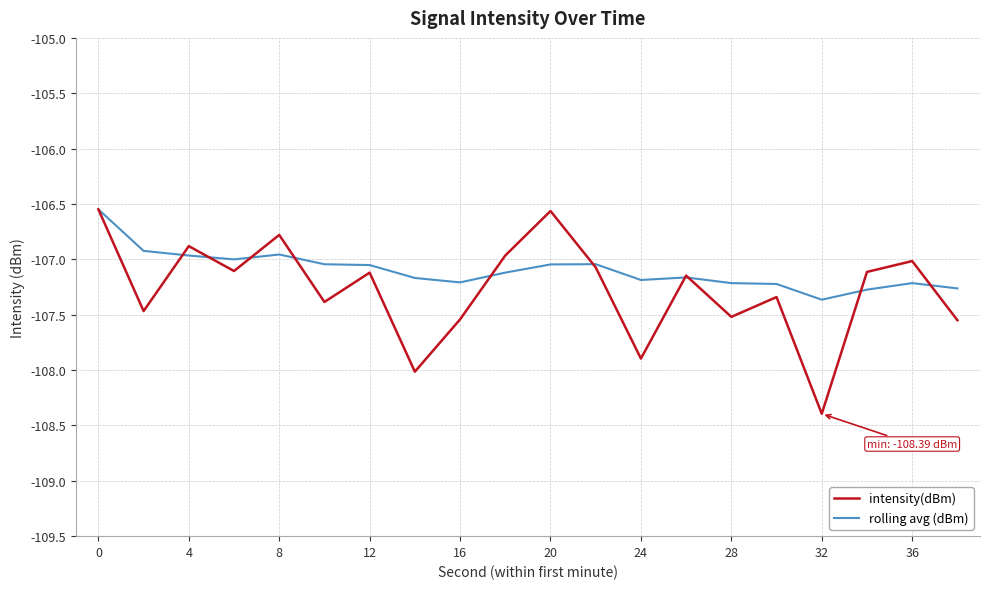

What is the minimum value for intensity(dBm)?

-108.4